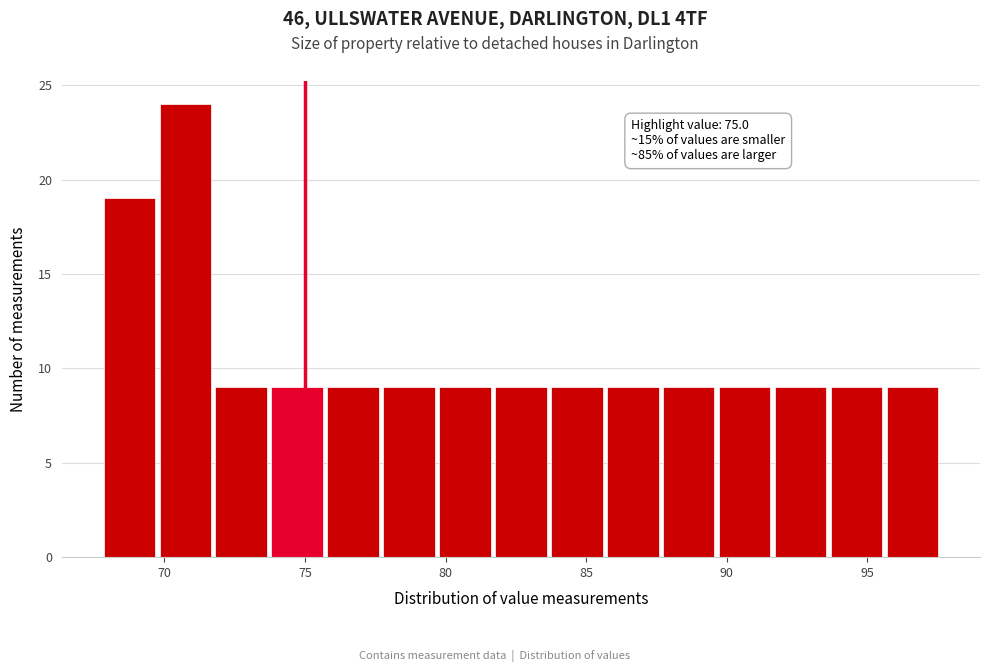

Read against the x-axis, roughly where is the centre of the tallest bar?

70.5